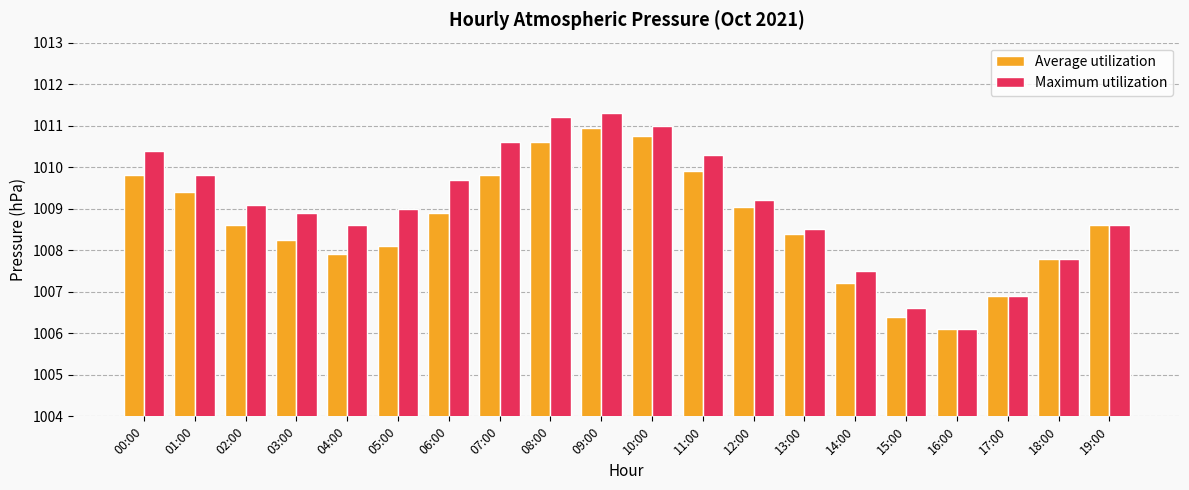

Which series has the largest range (max minus min)?

Maximum utilization